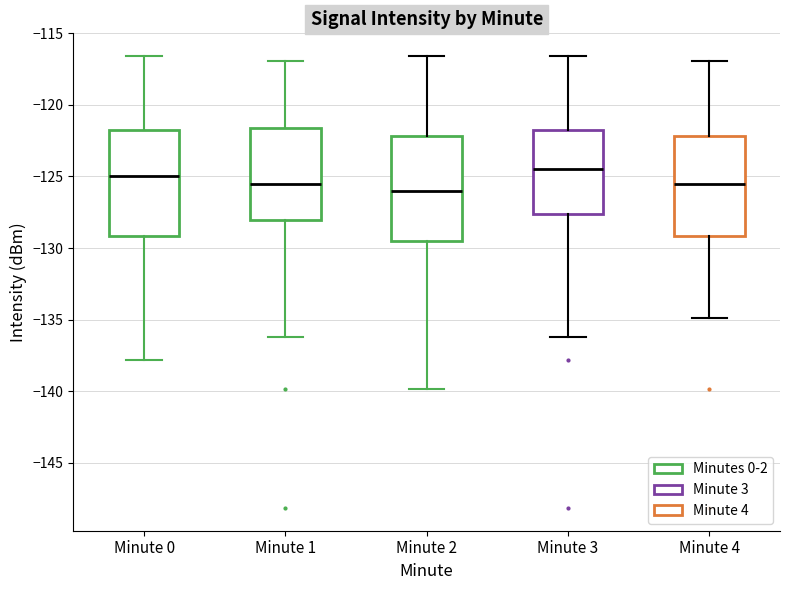

Where does the lower whisker of the box for Minute 1 end on the y-axis? The values are not printed on the chart, so give them approximately, as read against the axis.

-136.0